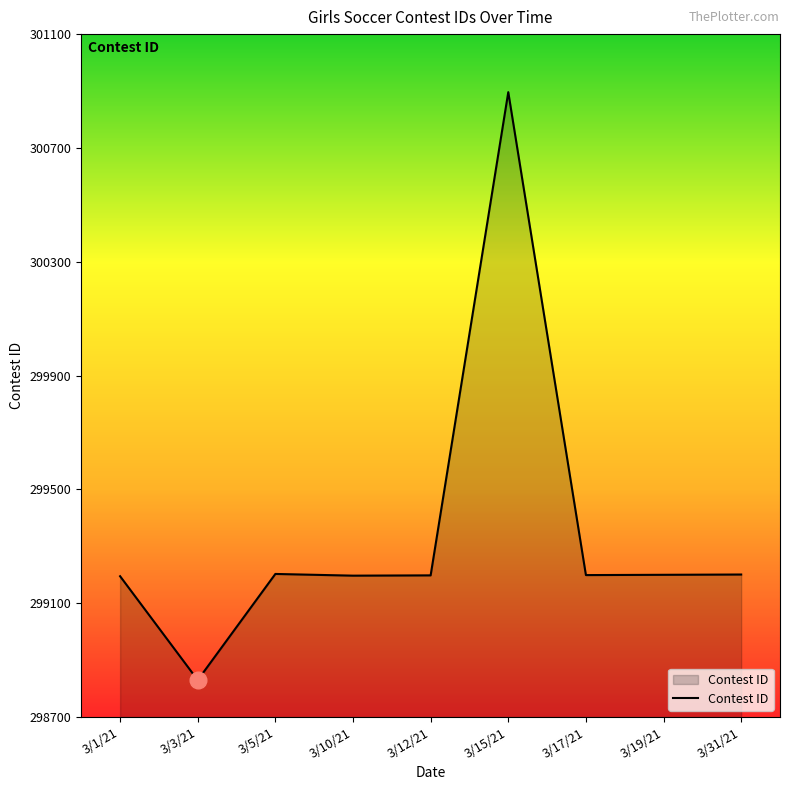

What is the greatest value displayed?

300896